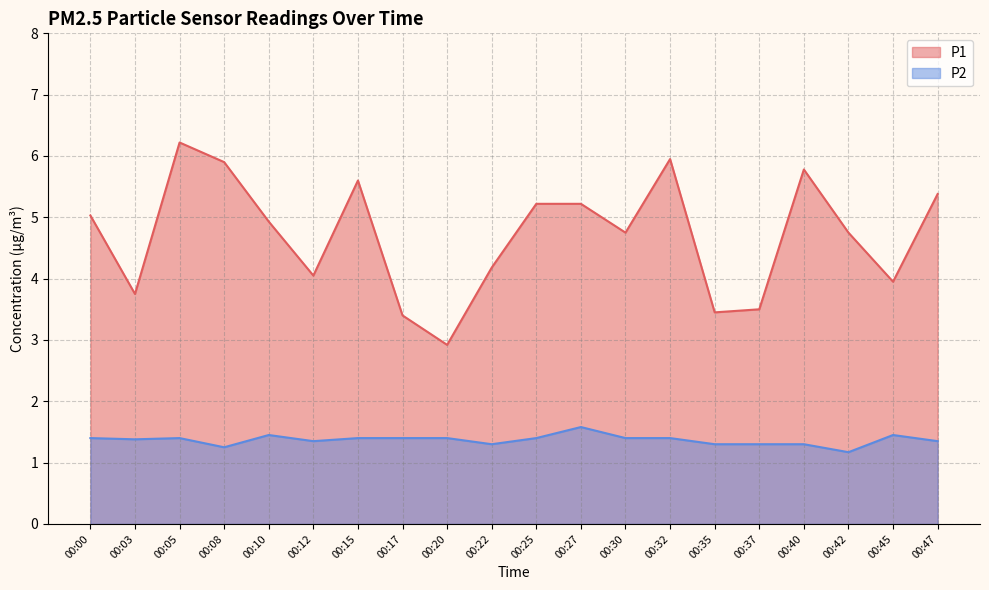

In P2, how many points are higher than both neighbors (excluding endpoints)?

4